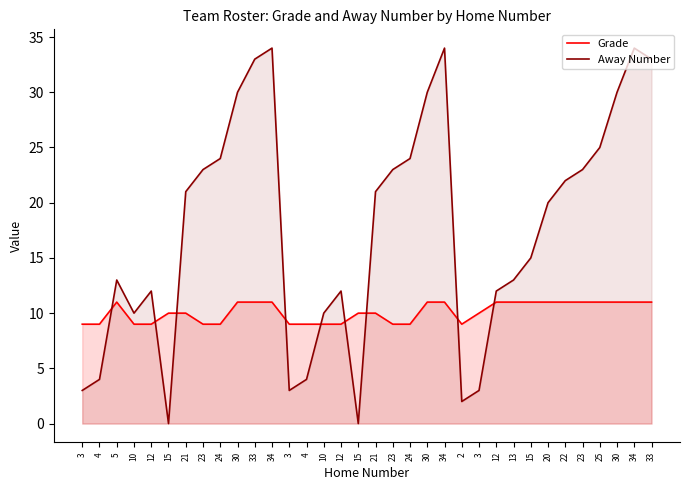

Rank the categories by Away Number value from lowest to highest.

15, 15, 2, 3, 3, 3, 4, 4, 10, 10, 12, 12, 12, 5, 13, 15, 20, 21, 21, 22, 23, 23, 23, 24, 24, 25, 30, 30, 30, 33, 33, 34, 34, 34